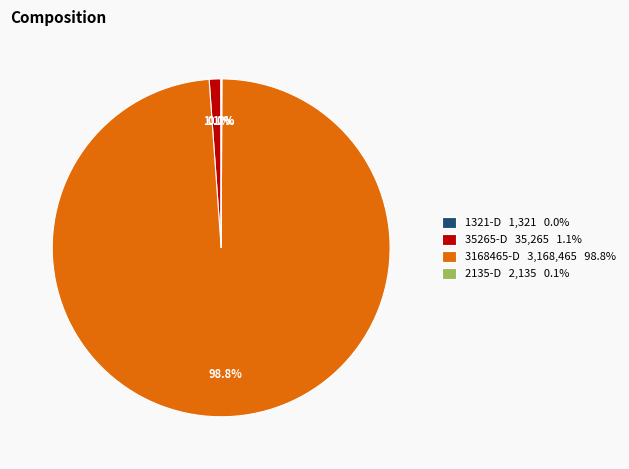

What is the ratio of the value at 3168465-D 3,168,465 98.8% to the value at 35265-D 35,265 1.1%?

89.8